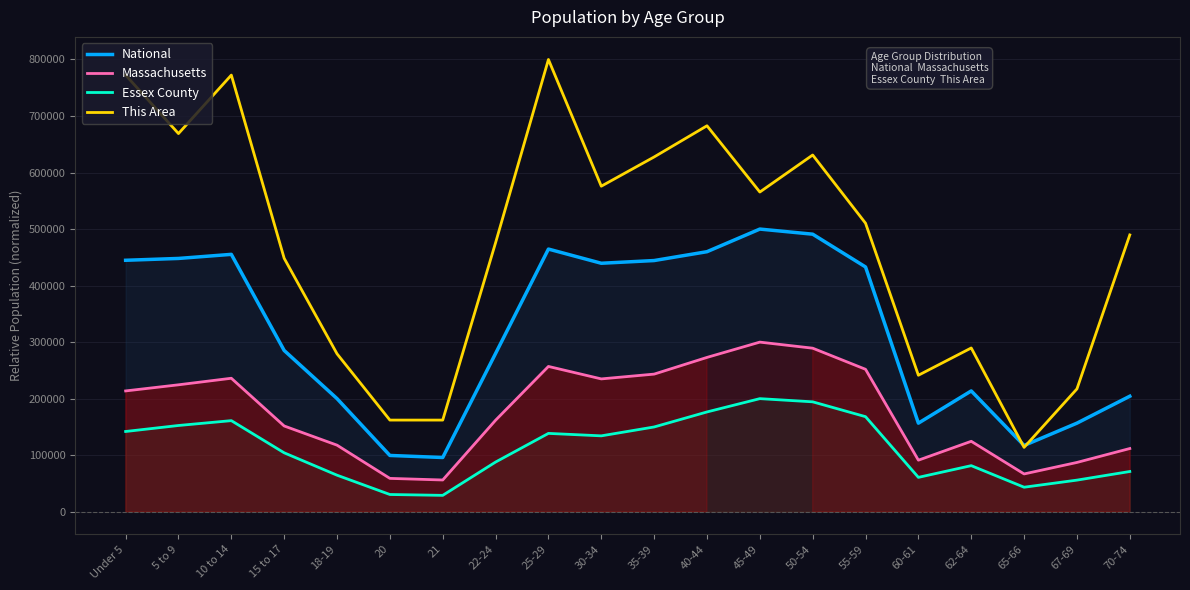

Reading right to left, transcribe all the data shown in this chart.

National: 70-74=204287.6	67-69=156666.7	65-66=117134.1	62-64=213668.0	60-61=156630.7	55-59=432981.6	50-54=490962.3	45-49=500000.0	40-44=459979.3	35-39=444317.4	30-34=439527.5	25-29=464622.6	22-24=279906.8	21=95873.3	20=99502.6	18-19=200058.4	15 to 17=285228.0	10 to 14=455272.5	5 to 9=448038.7	Under 5=444795.6
Massachusetts: 70-74=111751.1	67-69=87131.0	65-66=66793.0	62-64=124527.9	60-61=91143.0	55-59=251917.0	50-54=289271.4	45-49=300000.0	40-44=272947.1	35-39=243403.6	30-34=234918.1	25-29=256982.5	22-24=161833.3	21=56091.8	20=58929.8	18-19=117698.9	15 to 17=151640.8	10 to 14=236080.5	5 to 9=224482.9	Under 5=213657.0
Essex County: 70-74=71105.9	67-69=55853.1	65-66=43289.9	62-64=81454.4	60-61=60734.7	55-59=168122.0	50-54=194367.2	45-49=200000.0	40-44=176473.6	35-39=149893.5	30-34=134185.4	25-29=138527.1	22-24=87825.4	21=28902.2	20=30414.5	18-19=64578.8	15 to 17=104170.9	10 to 14=161094.0	5 to 9=152501.7	Under 5=141899.6
This Area: 70-74=489655.2	67-69=217241.4	65-66=113793.1	62-64=289655.2	60-61=241379.3	55-59=510344.8	50-54=631034.5	45-49=565517.2	40-44=682758.6	35-39=627586.2	30-34=575862.1	25-29=800000.0	22-24=475862.1	21=162069.0	20=162069.0	18-19=279310.3	15 to 17=448275.9	10 to 14=772413.8	5 to 9=668965.5	Under 5=772413.8